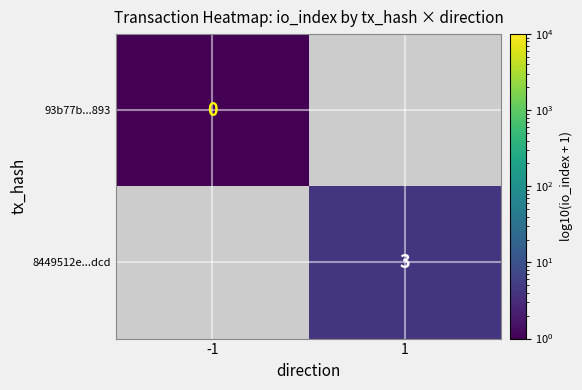

What is the minimum value shown in the chart?

1.0